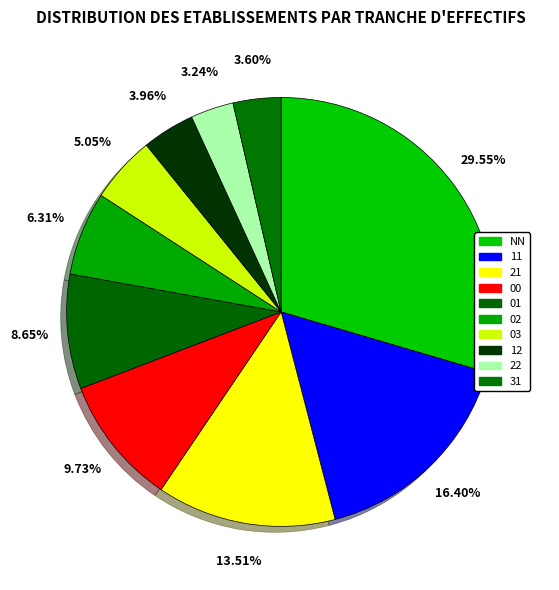

Is 00 the majority of the pie?

No